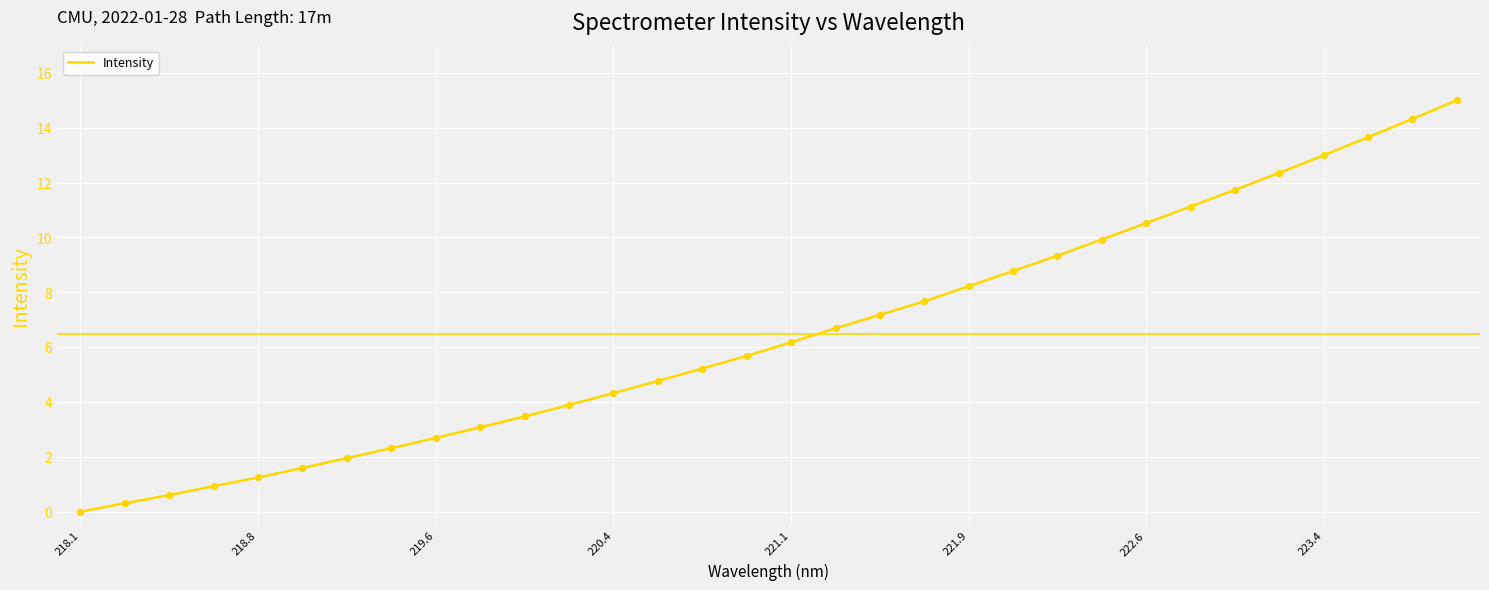

What is the difference between the maximum and minimum values?

15.0